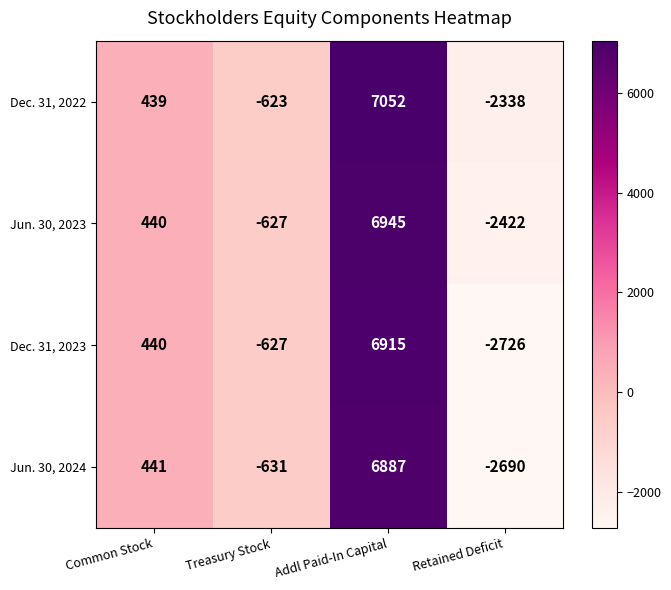

What is the minimum value shown in the chart?

-2726